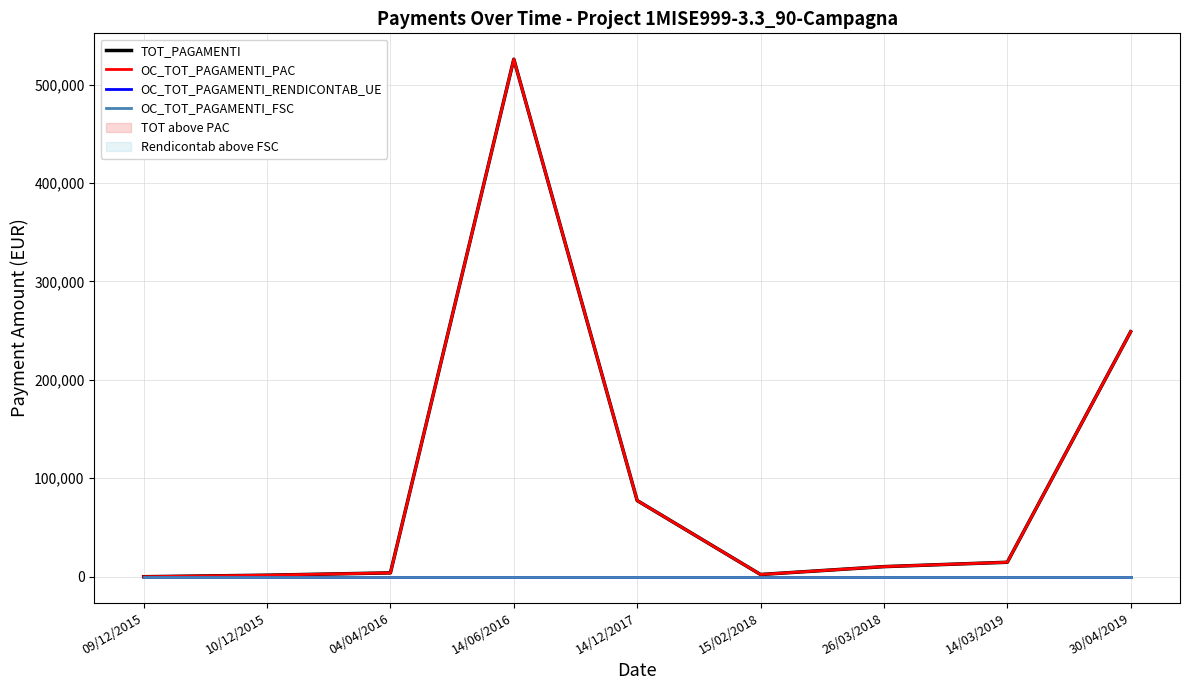

Is the value of TOT_PAGAMENTI at 09/12/2015 greater than the value of OC_TOT_PAGAMENTI_PAC at 10/12/2015?

No